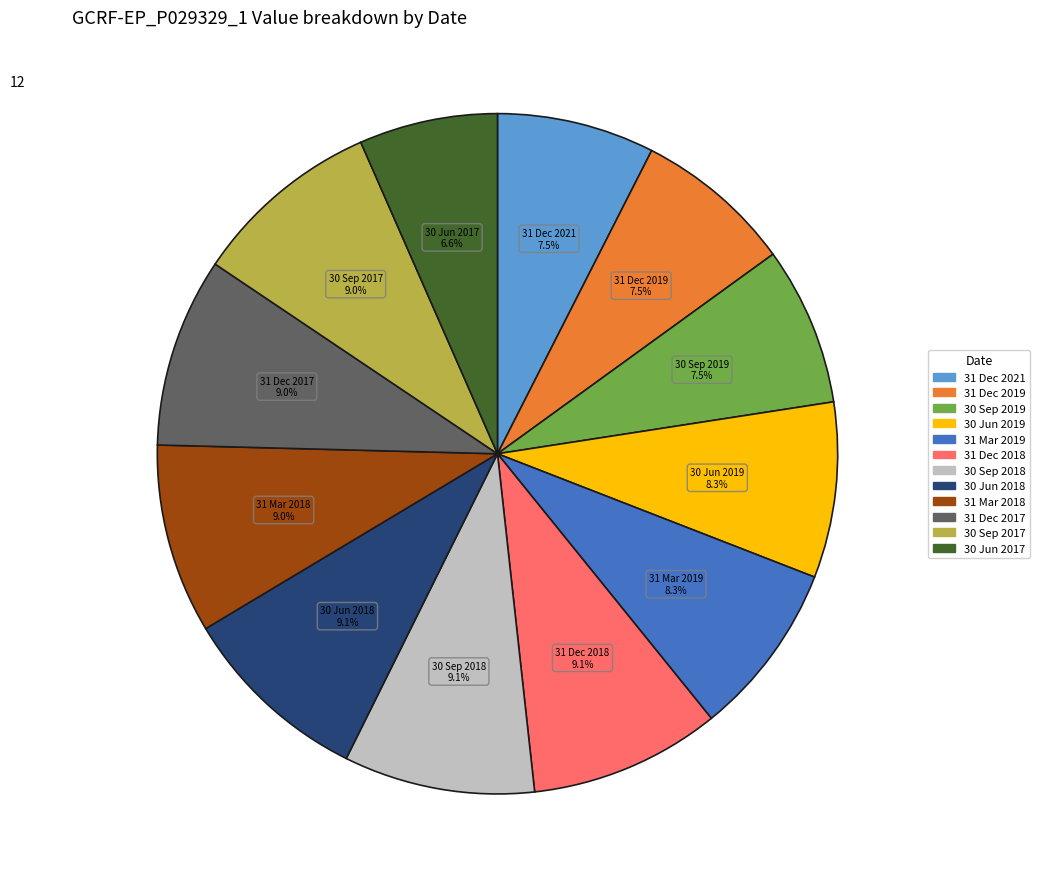

What percentage do 31 Mar 2018 and 31 Dec 2019 together represent?

16.5%